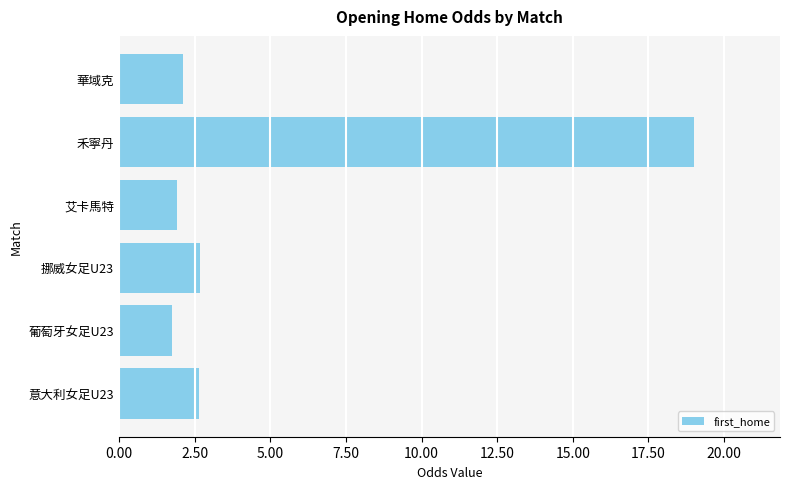

The chart shows a value of 1.9 at 艾卡馬特. True or false?

True